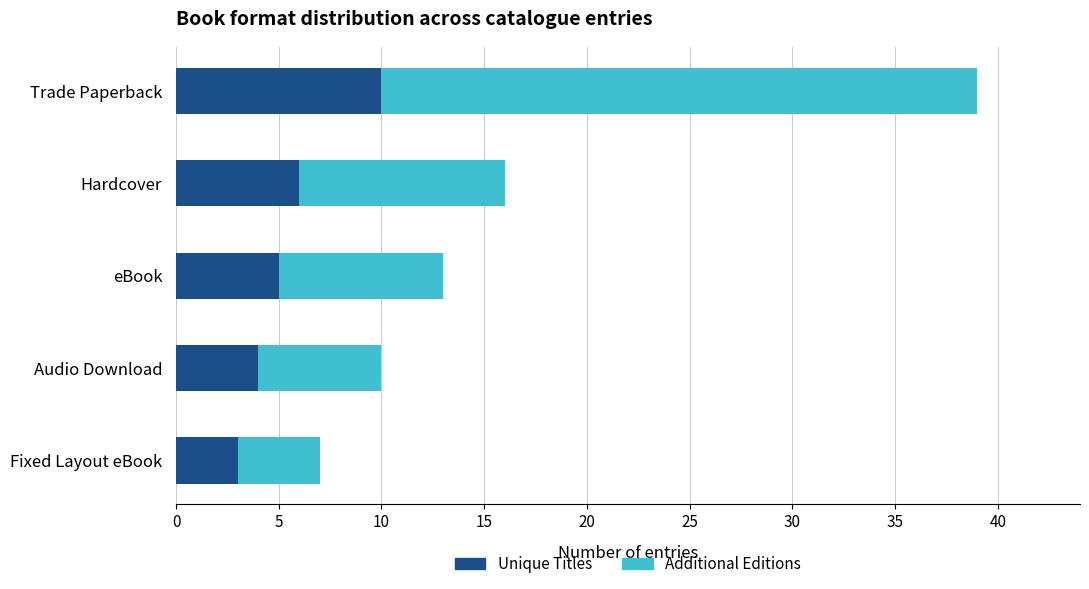

What is the total value across all series at Trade Paperback?

39